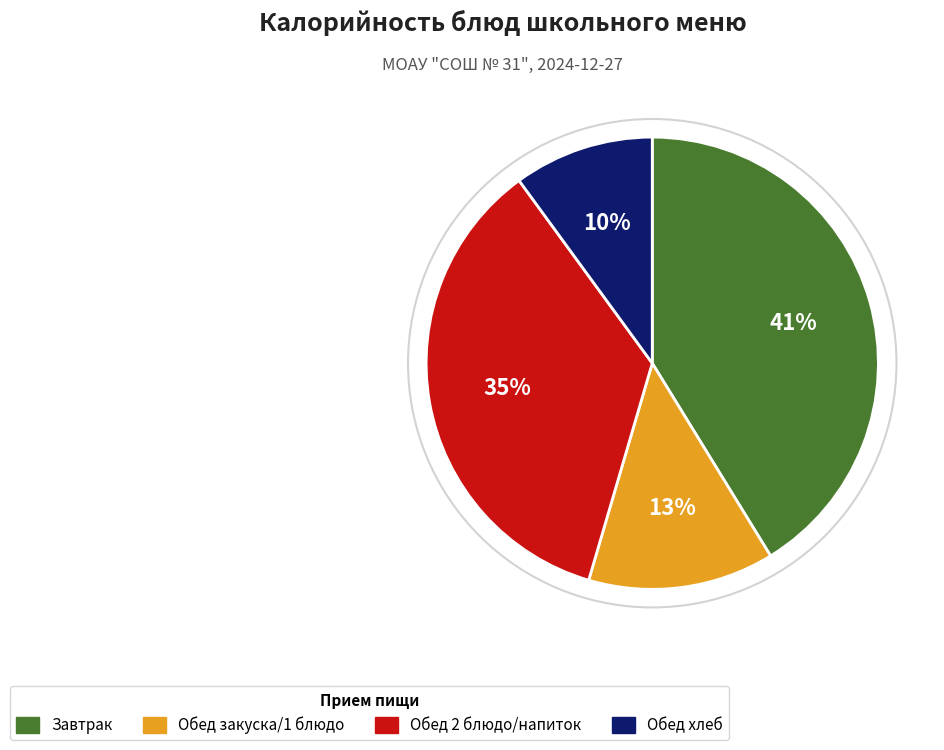

Does any single category account for the majority?

No